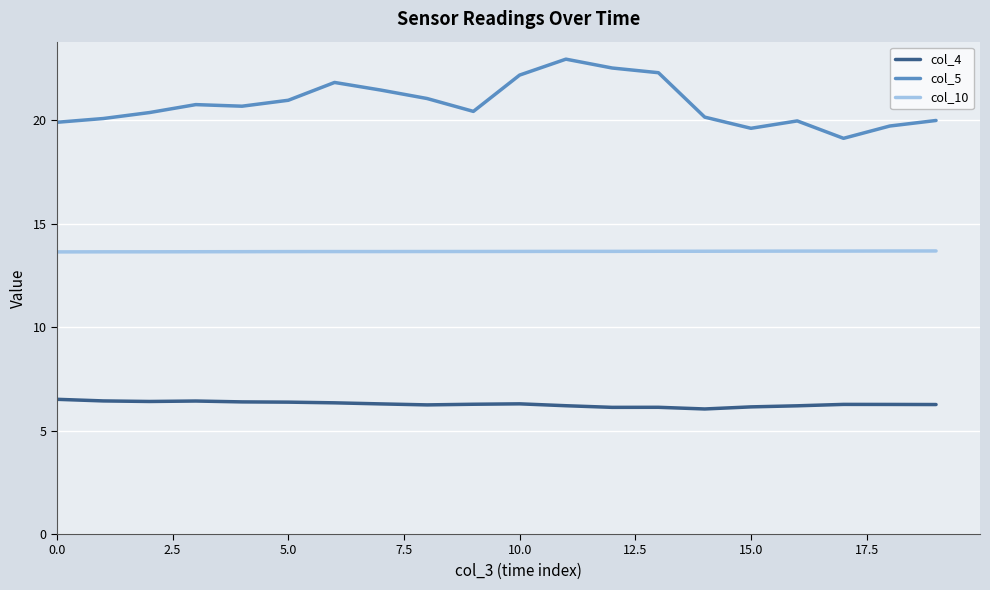

List the series in order of their overall mean, highest first.

col_5, col_10, col_4